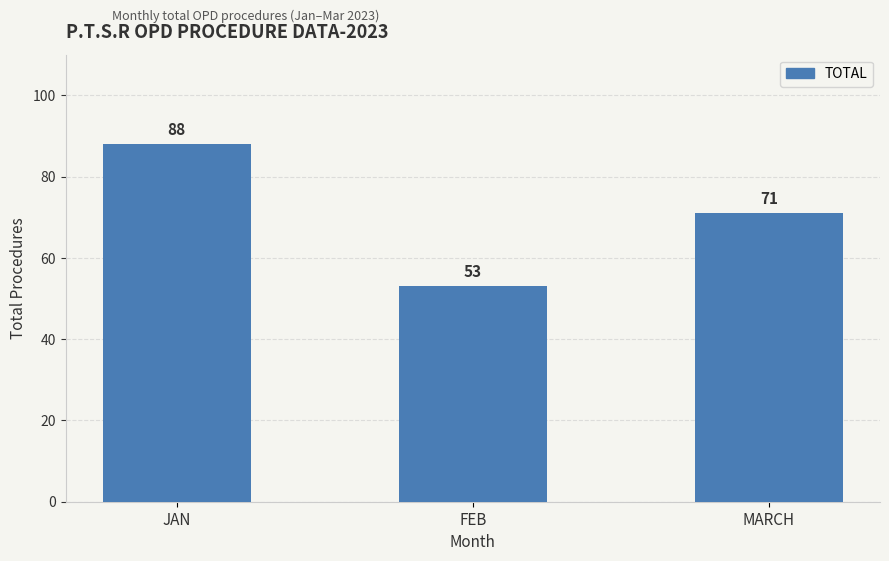

What is the smallest value displayed?

53